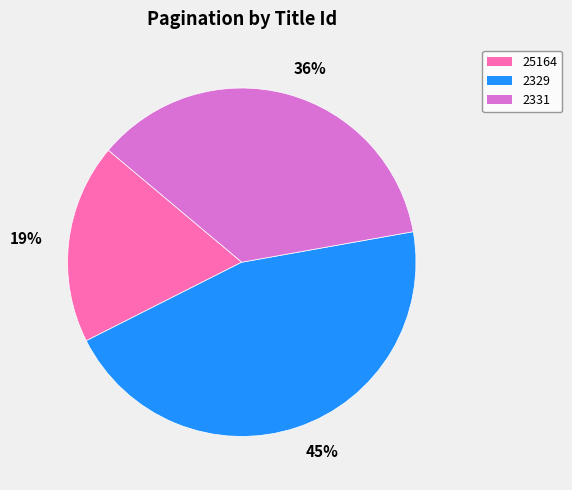

To the nearest percent, what portion does 36% represent?

36%